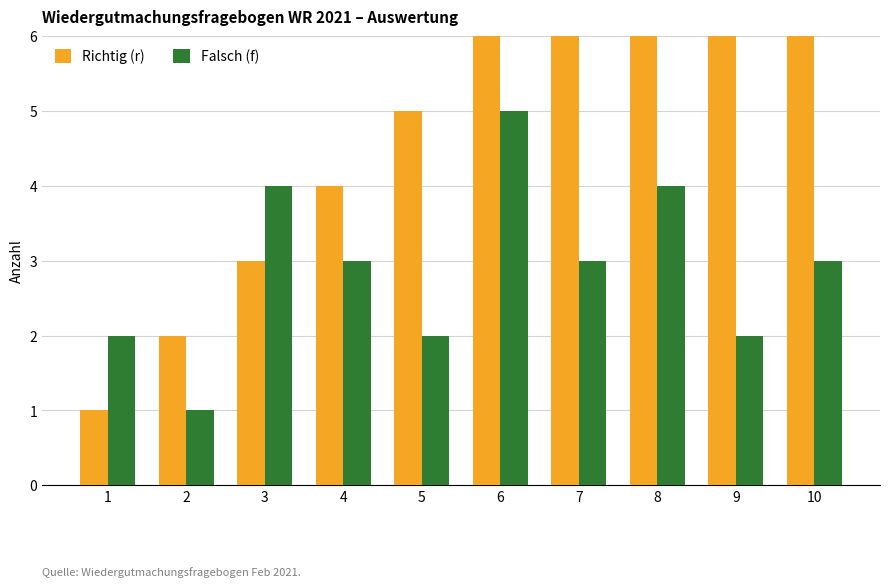

How many bars are there in each group?

2